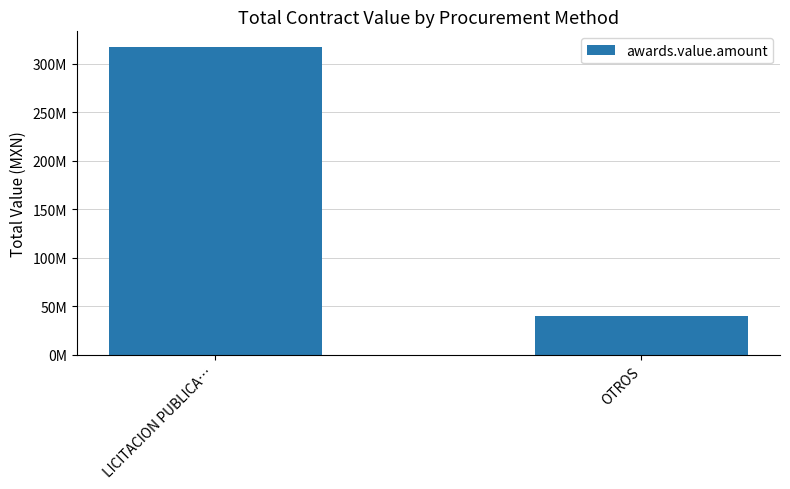

At which label does the data first exceed 317478318?

LICITACION PUBLICA…